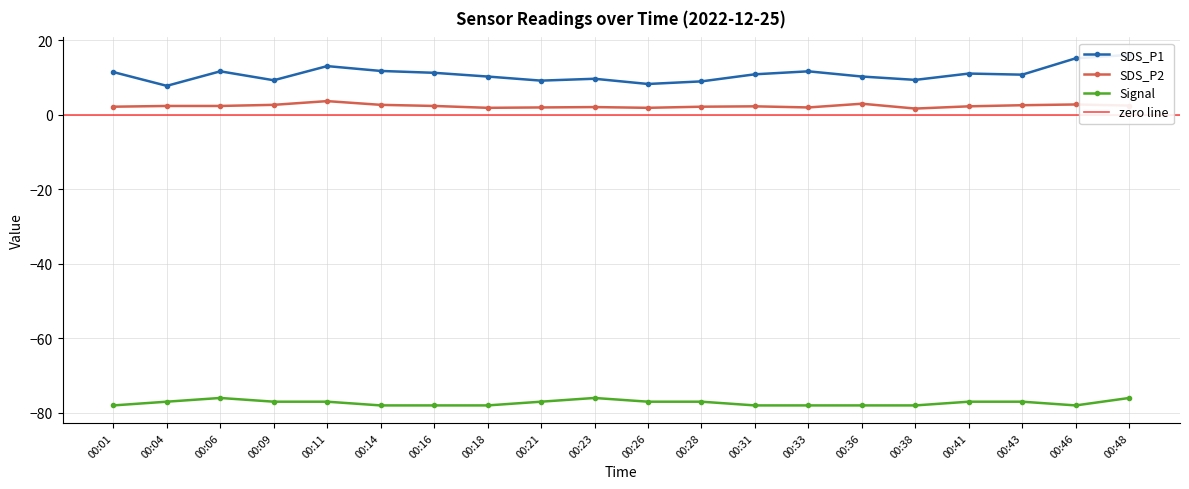

Reading right to left, list all the values displayed in this chart.

SDS_P1: 16.1	15.2	10.8	11.1	9.4	10.3	11.7	10.9	9.0	8.3	9.7	9.2	10.3	11.3	11.8	13.1	9.3	11.7	7.8	11.5
SDS_P2: 2.5	2.8	2.6	2.3	1.7	3.0	2.0	2.3	2.2	1.9	2.1	2.0	1.9	2.4	2.7	3.7	2.7	2.4	2.4	2.2
Signal: -76.0	-78.0	-77.0	-77.0	-78.0	-78.0	-78.0	-78.0	-77.0	-77.0	-76.0	-77.0	-78.0	-78.0	-78.0	-77.0	-77.0	-76.0	-77.0	-78.0